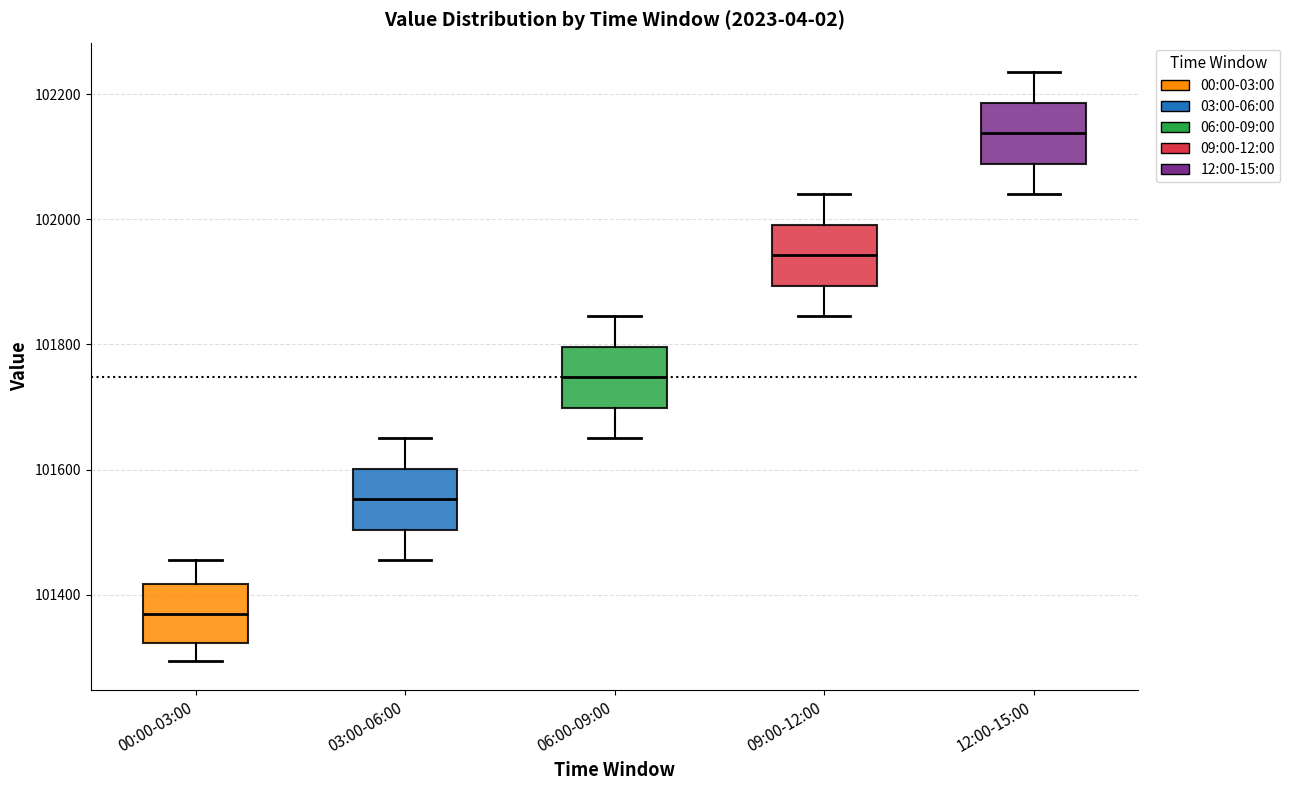

Reading left to right, transcribe this box plot: for each box, give where its median line is, the range the box spans, and where its two whiskers end, as read against the y-axis. The values are not printed on the chart, so give them approximately, as read against the axis.

00:00-03:00: median 101360, box 101320 to 101420, whiskers 101300 to 101460
03:00-06:00: median 101560, box 101500 to 101600, whiskers 101460 to 101660
06:00-09:00: median 101740, box 101700 to 101800, whiskers 101660 to 101840
09:00-12:00: median 101940, box 101900 to 102000, whiskers 101840 to 102040
12:00-15:00: median 102140, box 102080 to 102180, whiskers 102040 to 102240